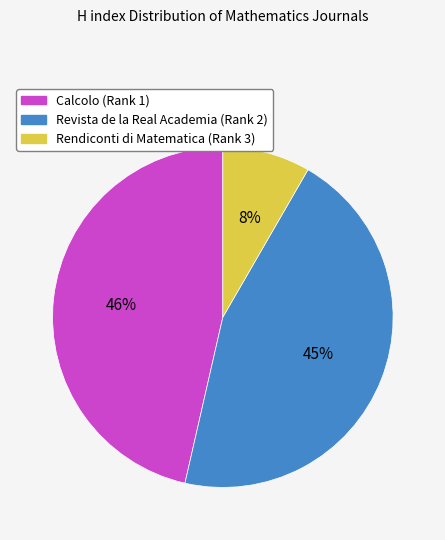

To the nearest percent, what is the difference between the Calcolo (Rank 1) and Rendiconti di Matematica (Rank 3) slice percentages?

38%